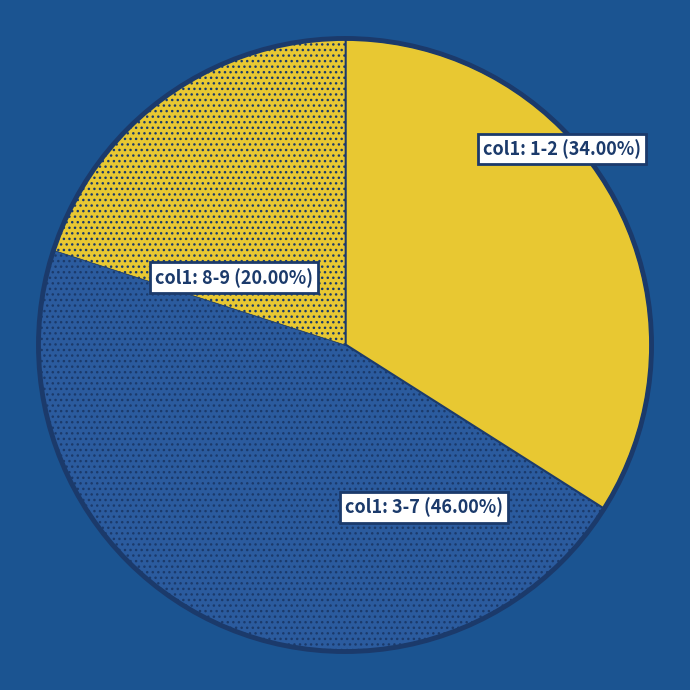

Is there a majority slice in this chart?

No